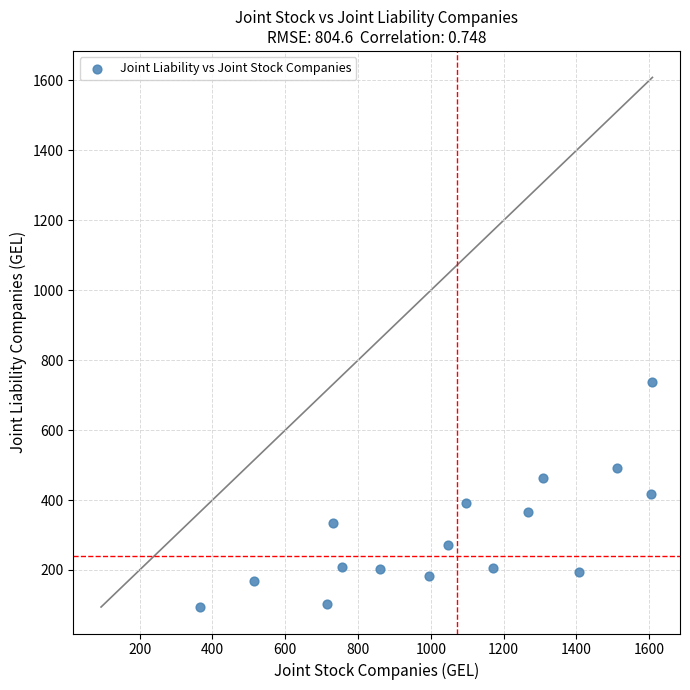

What is the range of X values (max minus min)?

1241.8